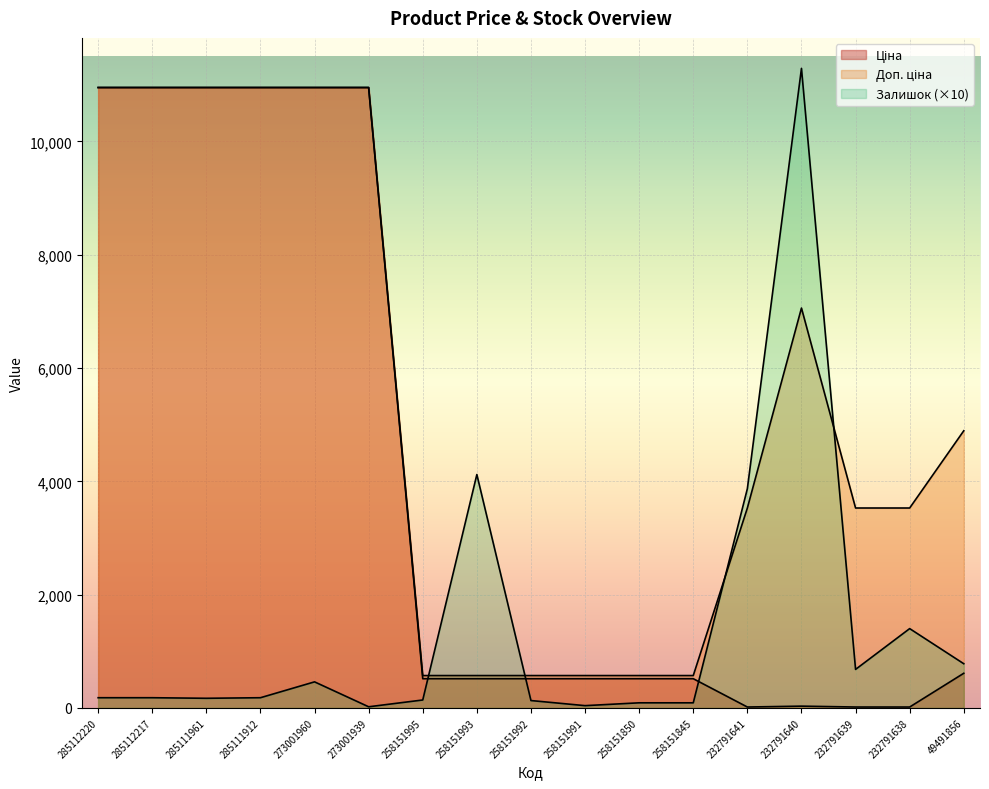

Reading left to right, transcribe all the data shown in this chart.

Ціна: 10952.0	10952.0	10952.0	10952.0	10952.0	10952.0	515.8	515.8	515.8	515.8	515.8	515.8	15.7	31.4	15.7	15.7	611.6
Доп. ціна: 10952.0	10952.0	10952.0	10952.0	10952.0	10952.0	571.0	571.0	571.0	571.0	571.0	571.0	3529.0	7059.0	3529.0	3529.0	4892.6
Залишок: 180.0	180.0	170.0	180.0	460.0	20.0	140.0	4120.0	130.0	40.0	90.0	90.0	3870.0	11290.0	680.0	1400.0	780.0